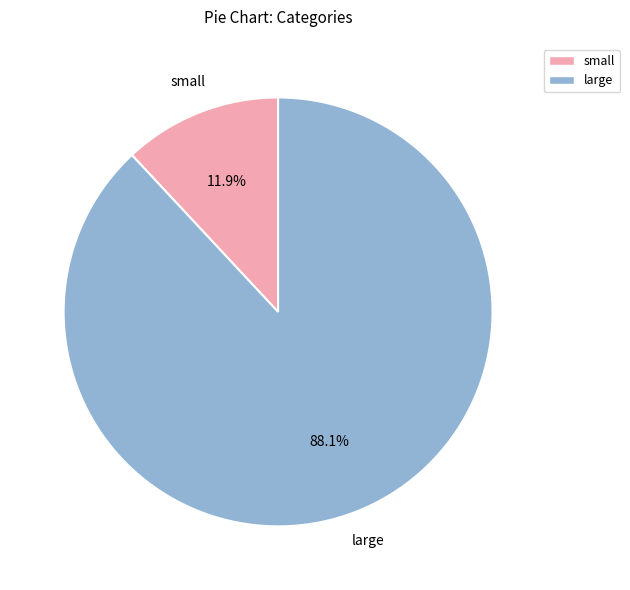

What is the ratio of the value at large to the value at small?

7.4